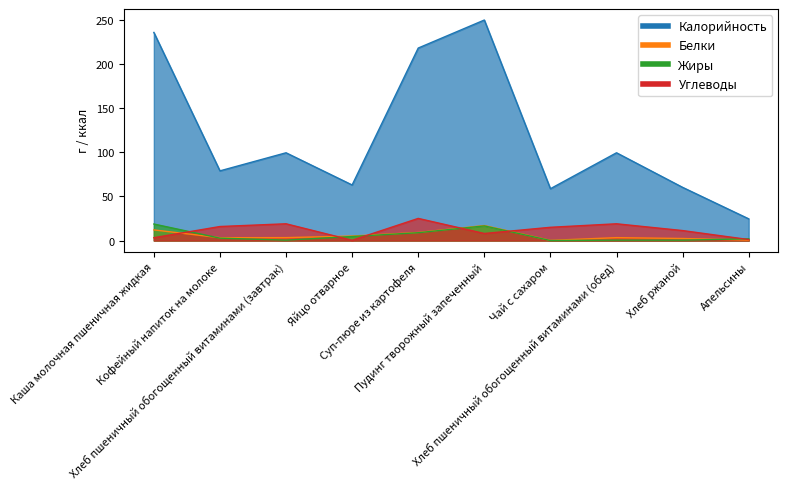

Which series ends up on top after the final intersection of Жиры and Белки?

Жиры